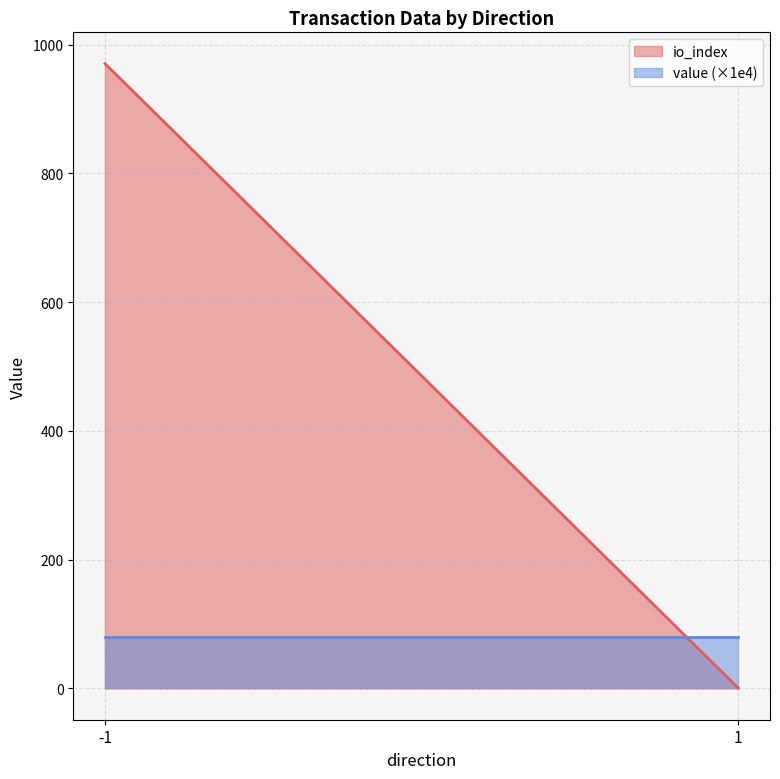

Is it true that io_index equals -559.0 at 1?

False